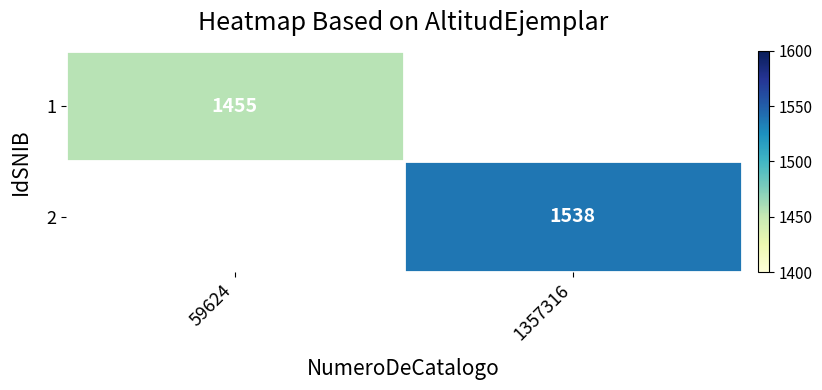

Which label corresponds to the smallest value in the chart?

59624